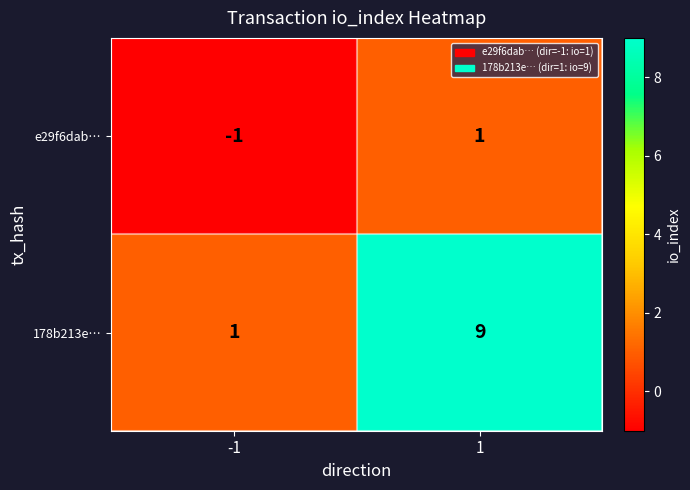

The 178b213e… series shows 5 at 1. True or false?

False